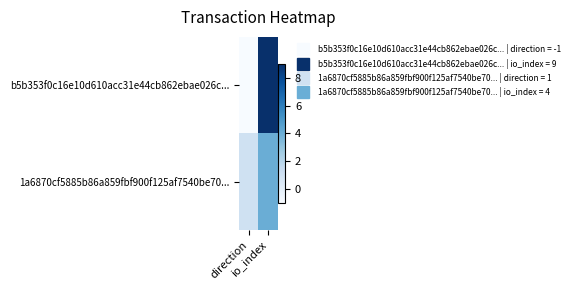

Which series has the largest total across all categories?

b5b353f0c16e10d610acc31e44cb862ebae026c...